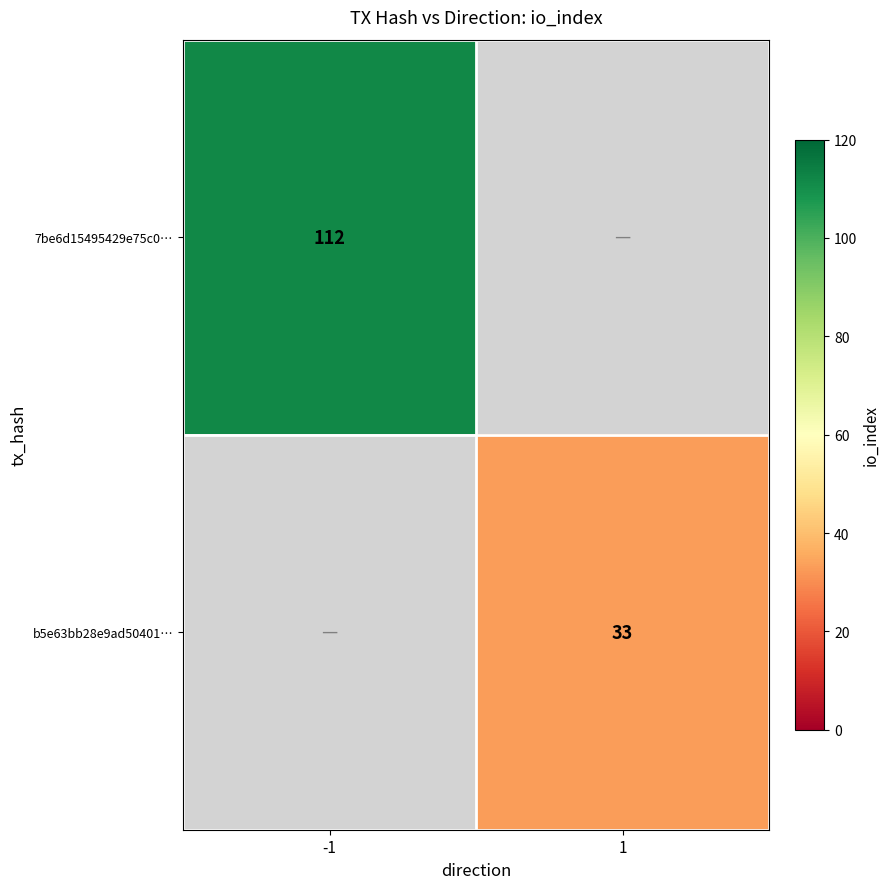

The value of b5e63bb28e9ad50401… at 1 is 33. True or false?

True